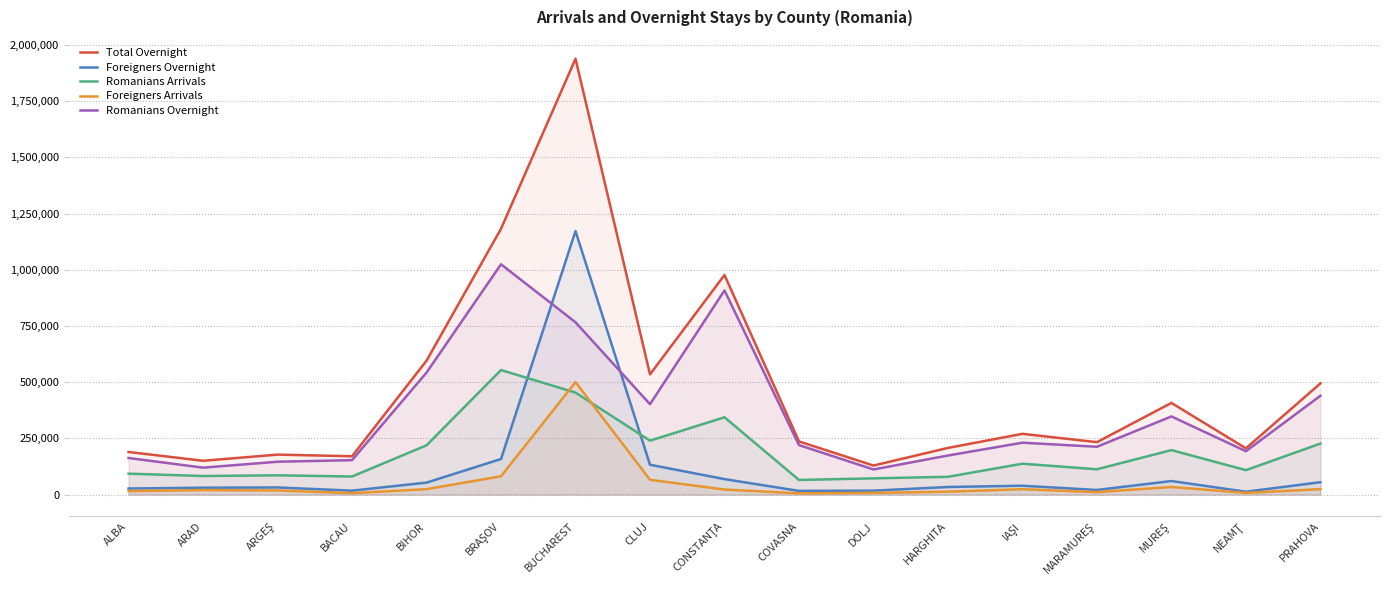

What is the label of the 3rd point from the left?

ARGEŞ